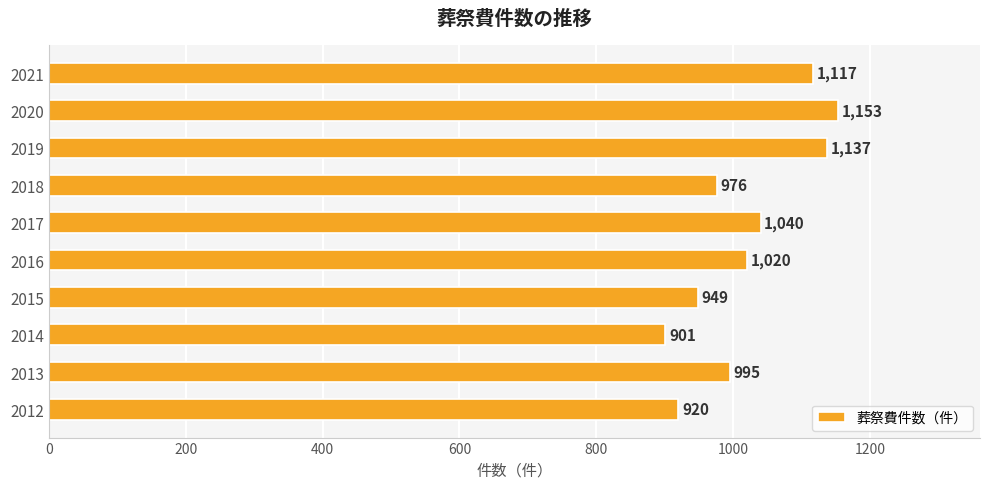

Reading bottom to top, list all the values displayed in this chart.

920	995	901	949	1020	1040	976	1137	1153	1117